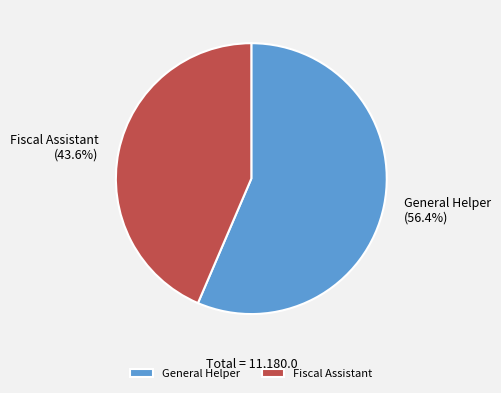

What is the ratio of the value at Fiscal Assistant to the value at General Helper?

0.8